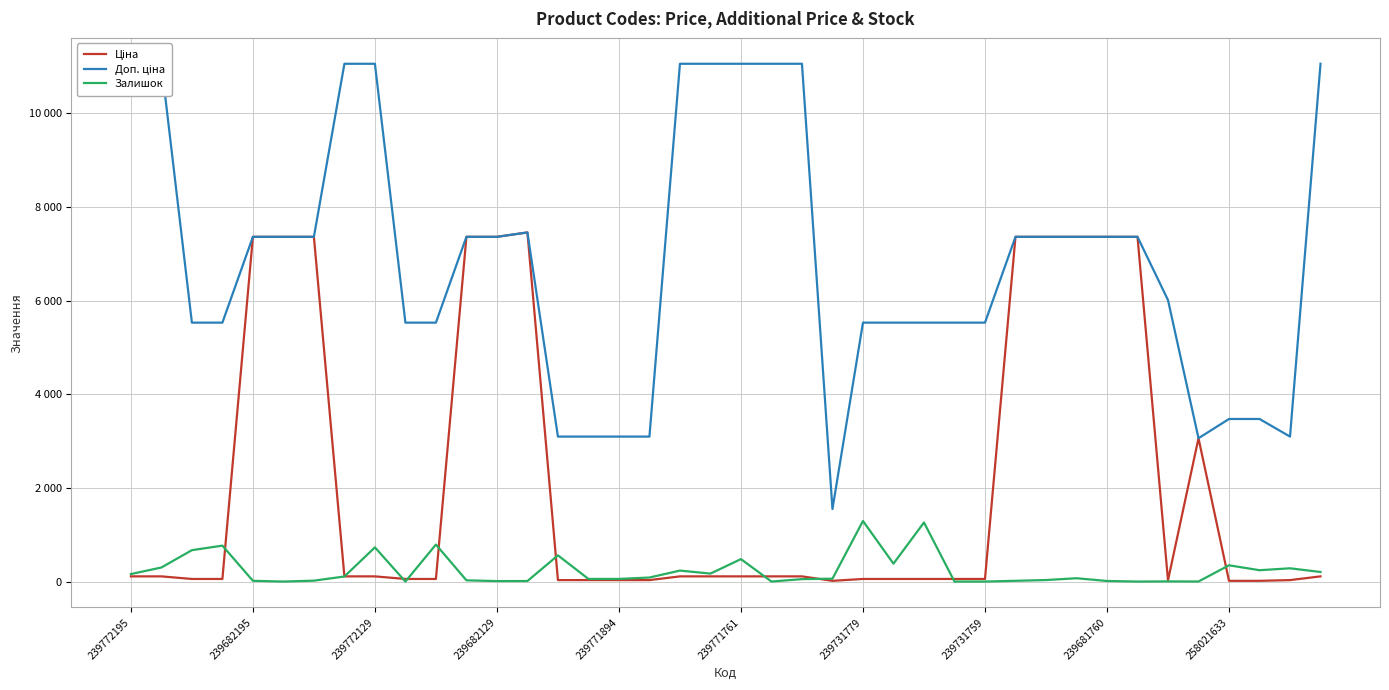

Rank the series by their average value, from highest to lowest.

Доп. ціна, Ціна, Залишок